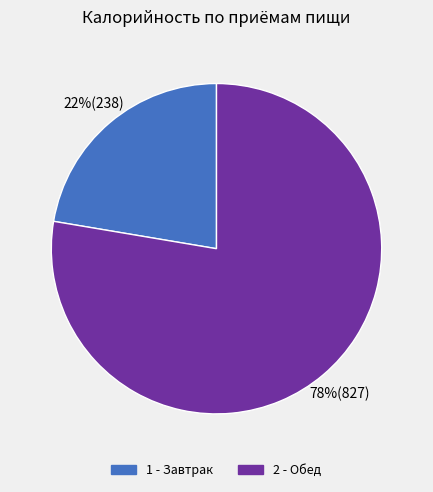

Is there a majority slice in this chart?

Yes